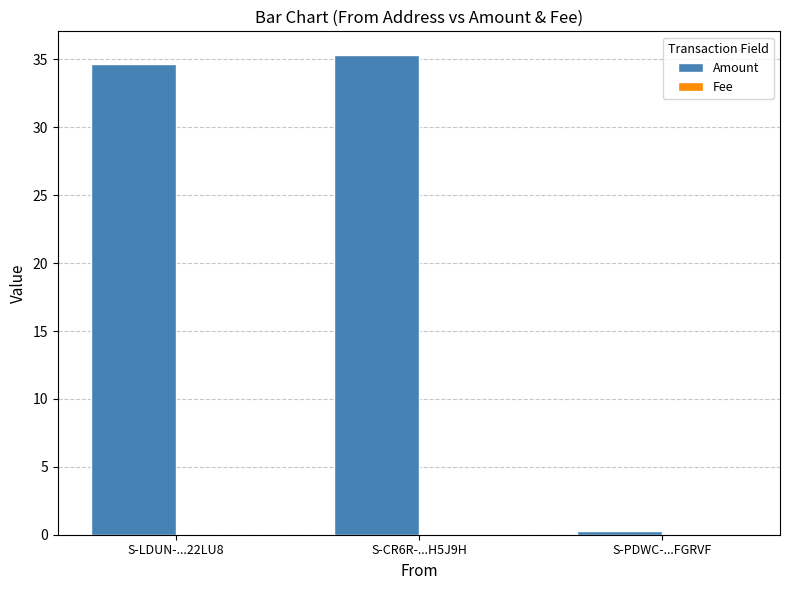

What is the sum of all Amount values?

70.3